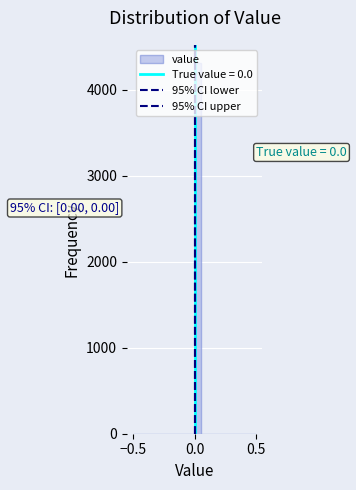

Read against the x-axis, roughly where is the centre of the tallest bar?

0.05